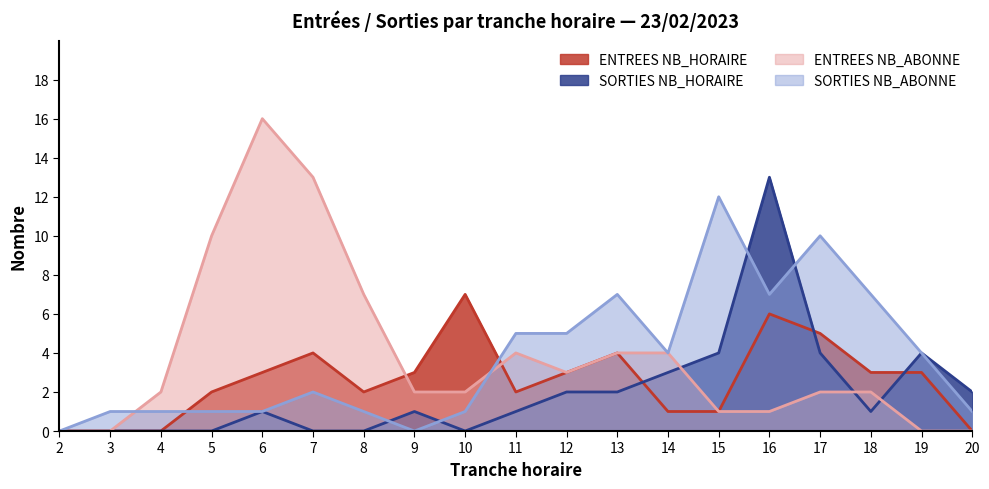

Is it true that ENTREES NB_ABONNE equals 2 at 13?

False